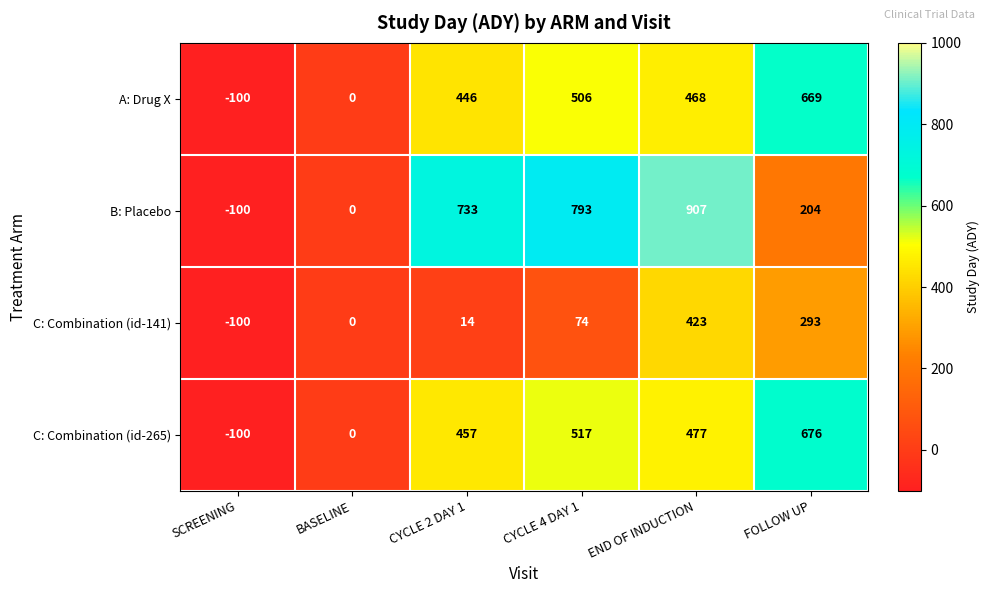

Count the number of data series in this chart.

4